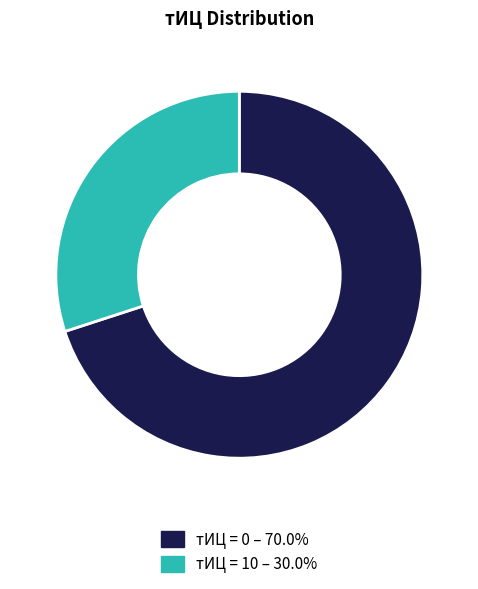

Is there any slice that represents more than half of the pie?

Yes